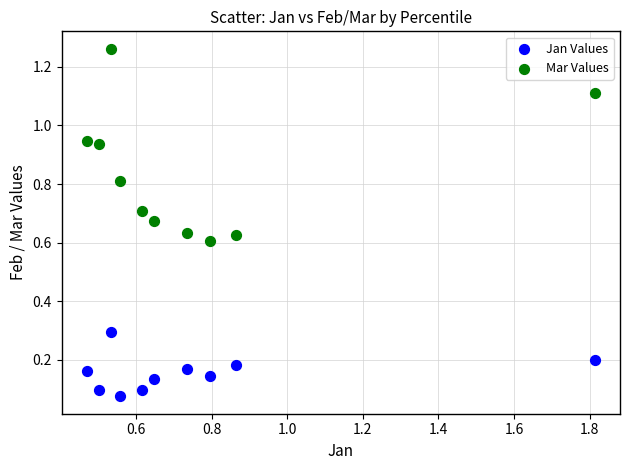

Which series reaches the minimum Y coordinate?

Jan Values